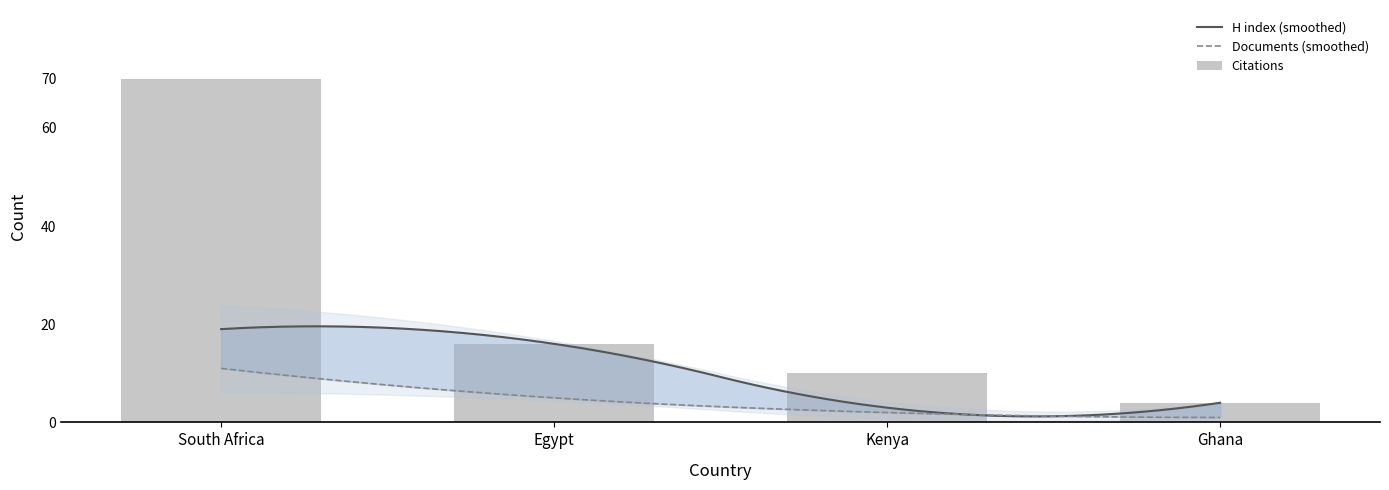

Are the bars horizontal?

No